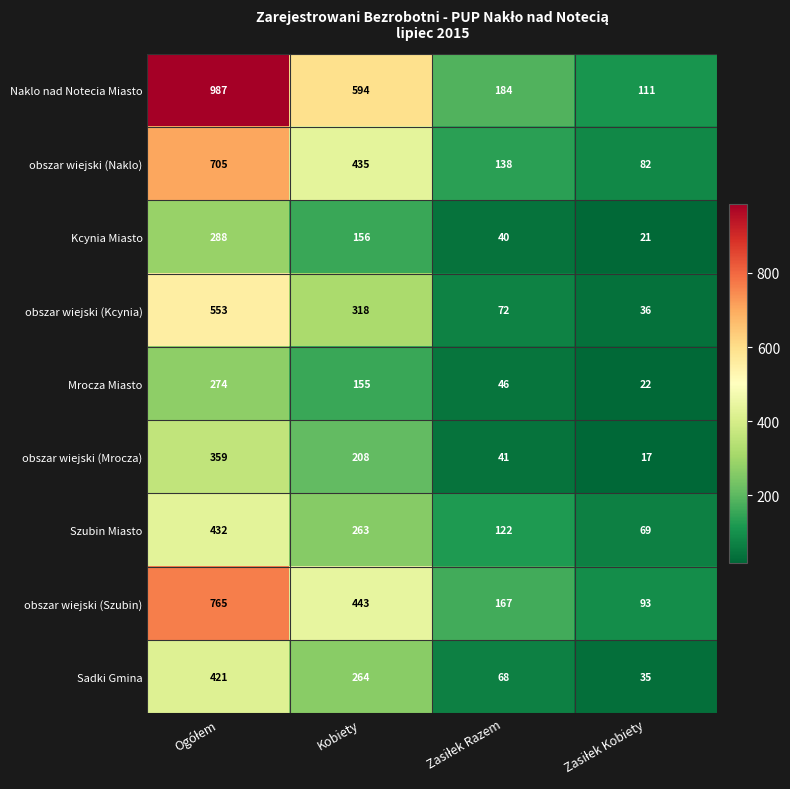

At how many categories does at least one series exceed 423?

2